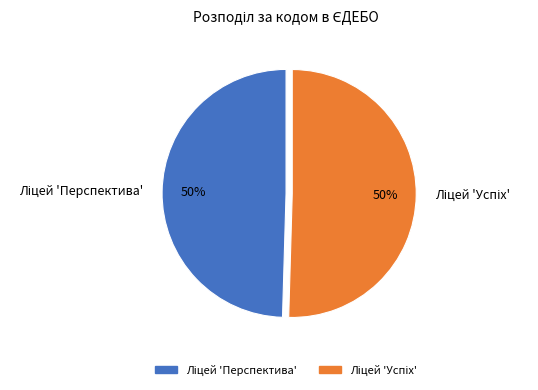

Approximately how many times larger is the value at Ліцей 'Перспектива' compared to Ліцей 'Успіх'?

1.0